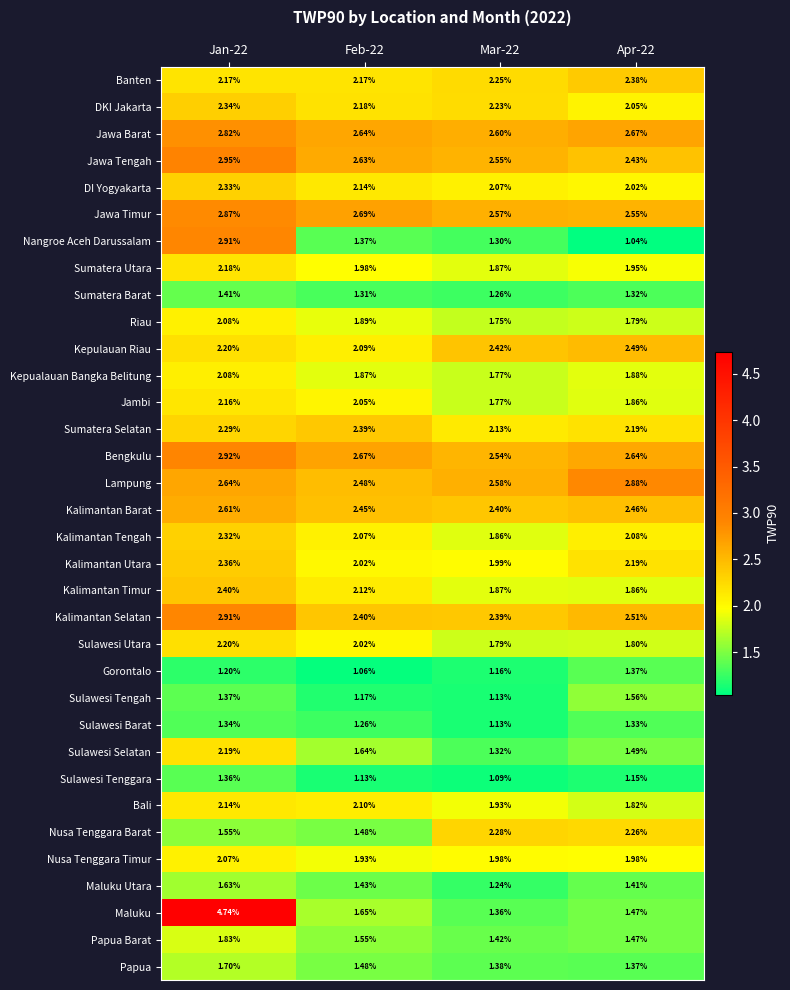

Between Feb-22 and Apr-22, which series saw the biggest shift?

Nusa Tenggara Barat